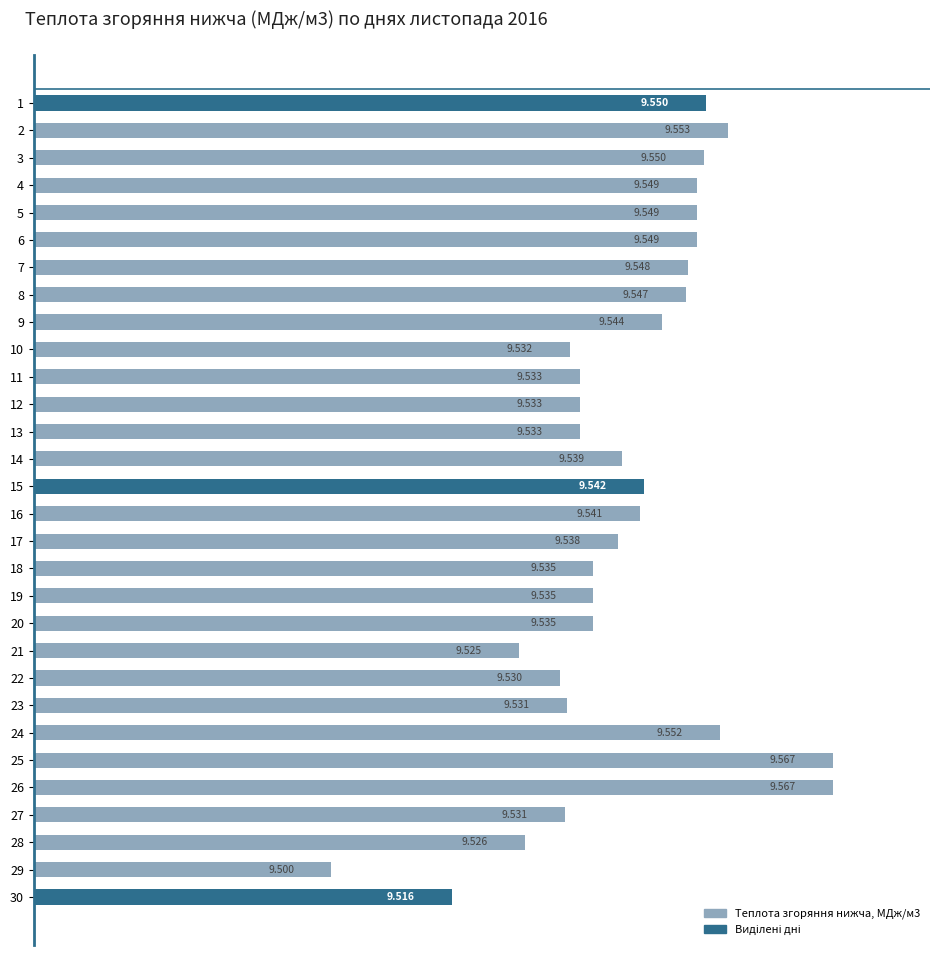

Which label corresponds to the largest value in the chart?

25